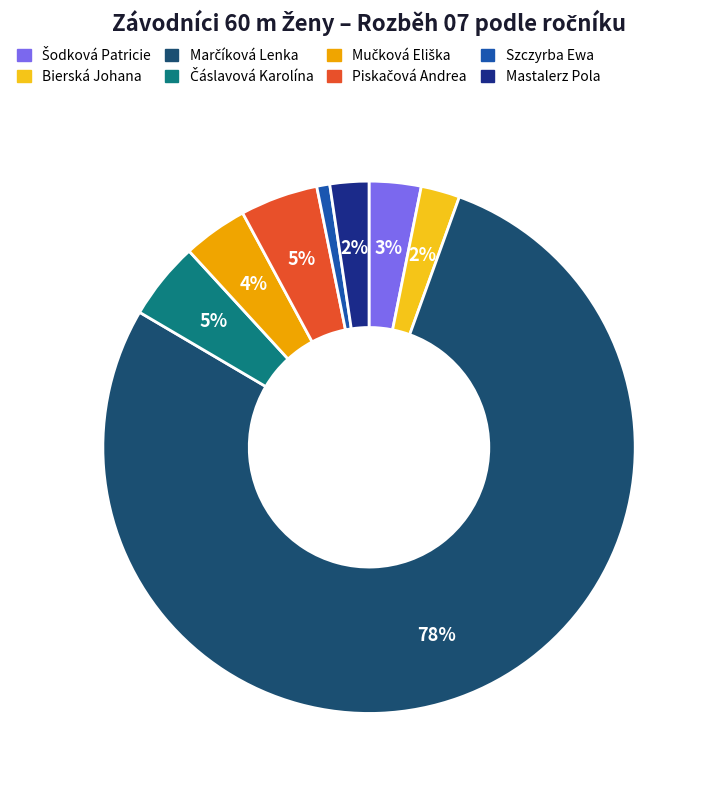

To the nearest percent, what is the difference between the largest and smallest slice percentages?

77%